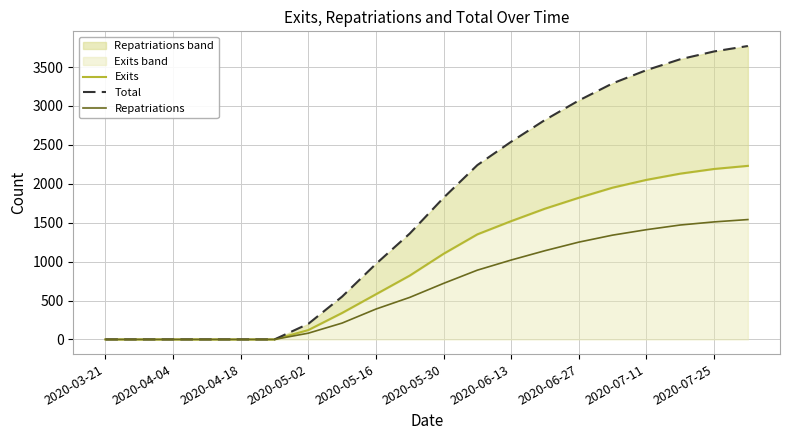

What is the highest value of the Repatriations series?

1540